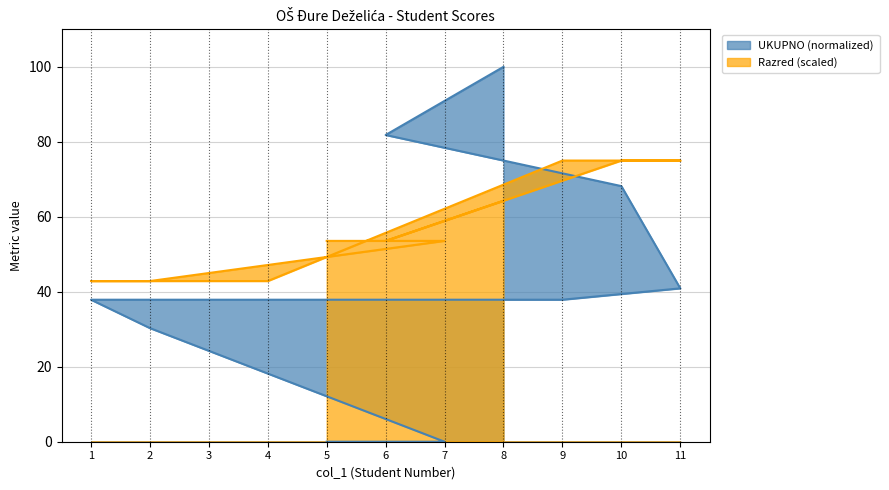

Where do Razred and UKUPNO first cross each other?

6 and 10